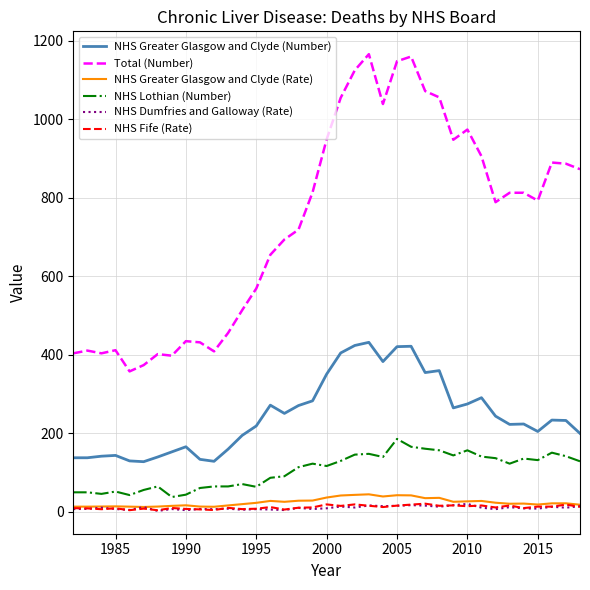

True or false: NHS Greater Glasgow and Clyde (Number) and NHS Dumfries and Galloway (Rate) intersect in this chart.

False